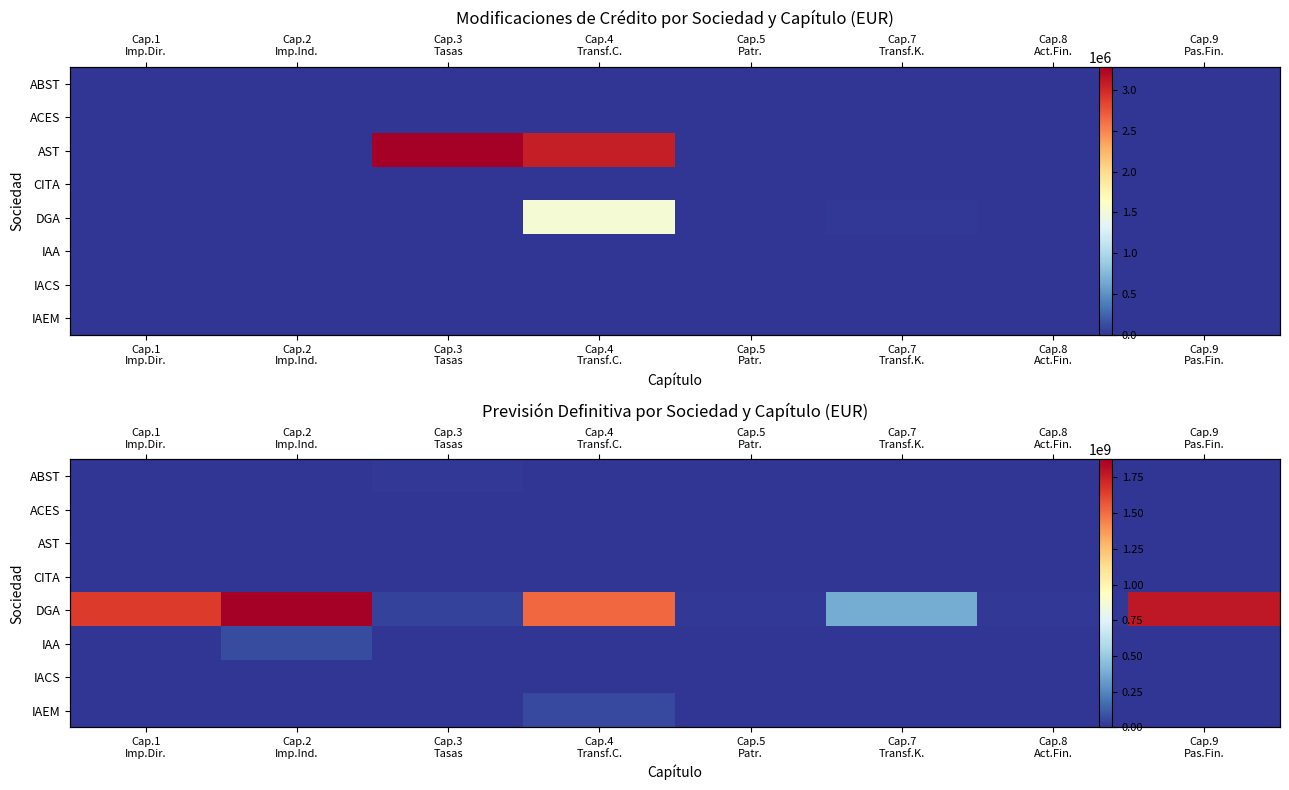

Which series has the widest spread of values?

DGA